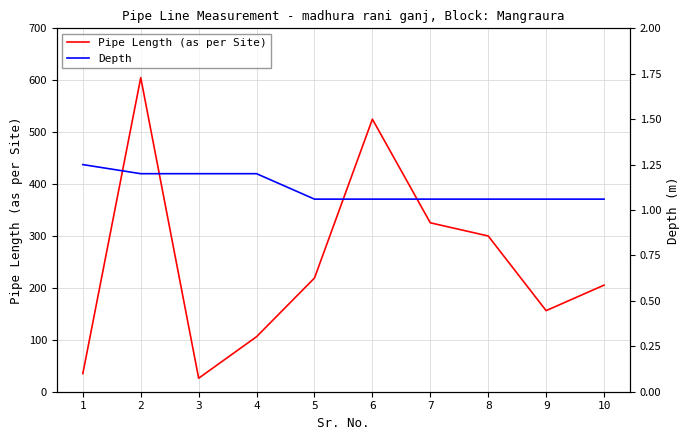

What is the average value of the Pipe Length (as per Site) series?

250.3